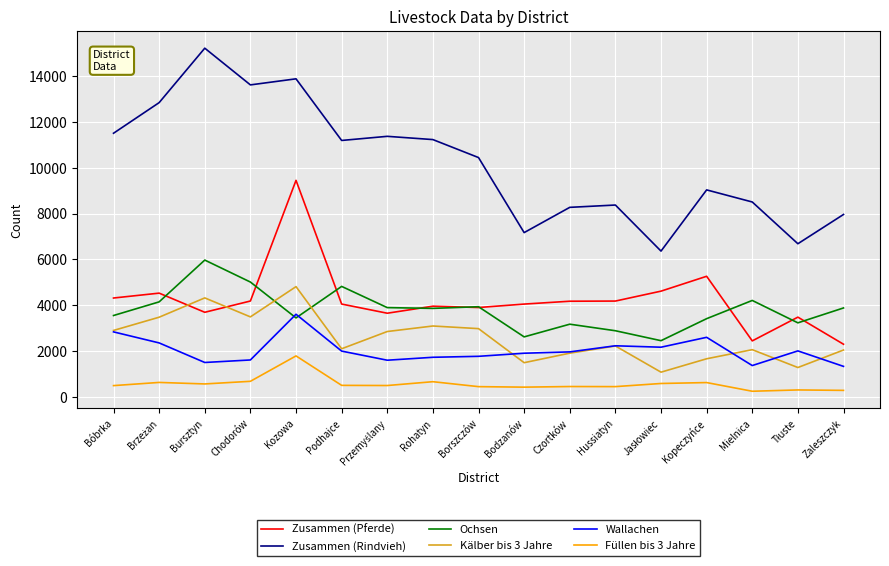

Does the chart have visible grid lines?

Yes